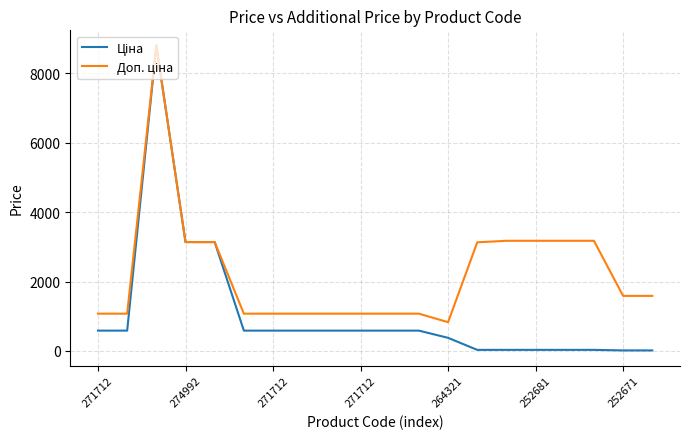

Is this an area chart (filled region under the line)?

No